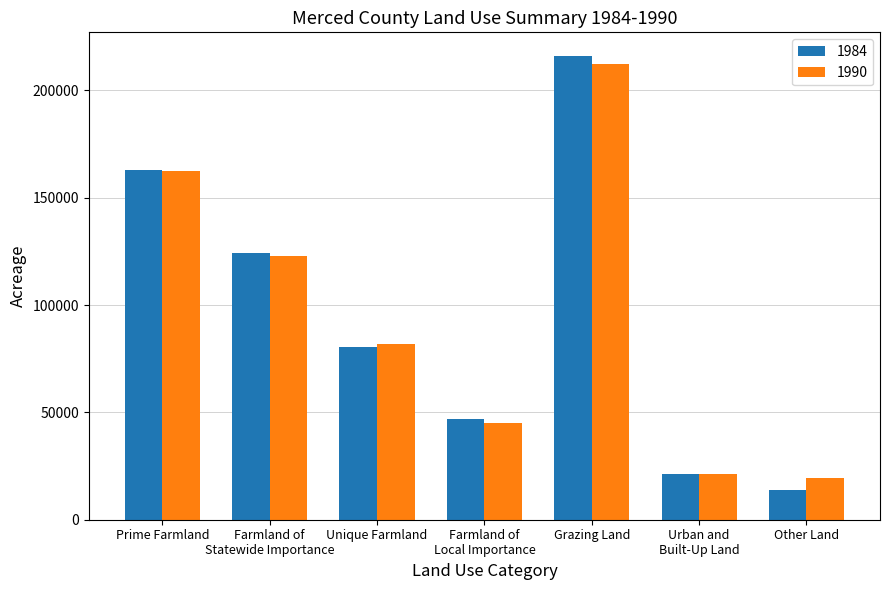

What is the sum of all 1984 values?

665226